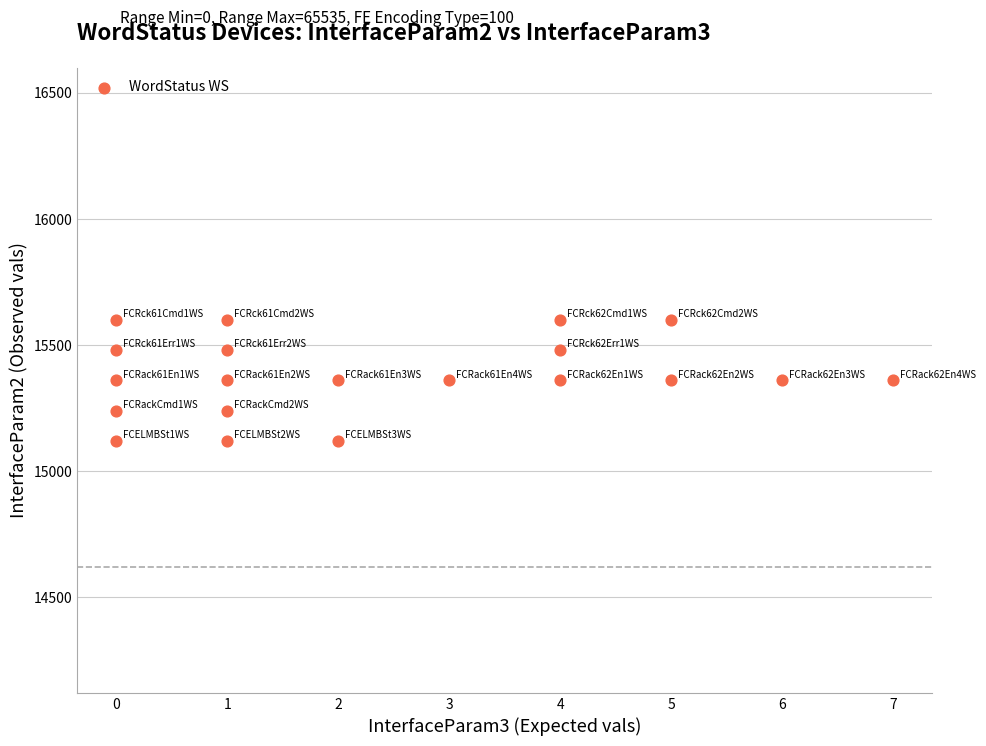

What is the range of Y values (max minus min)?

480